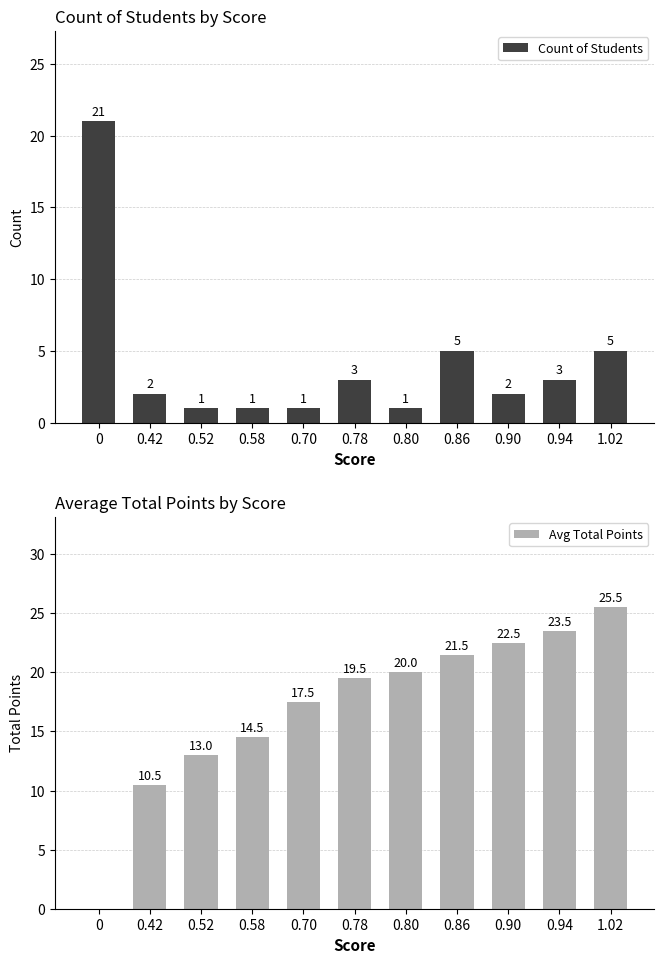

What is the sum of the Count of Students values at 0.94 and 0?

24